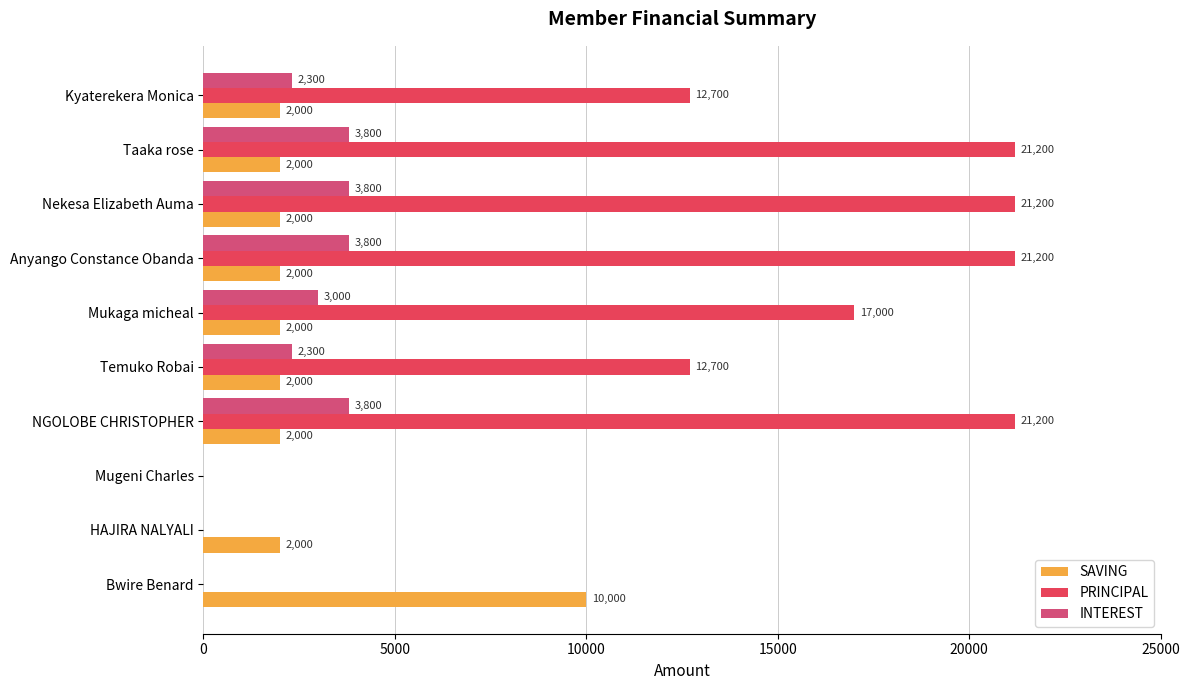

How many distinct data groups are displayed?

3